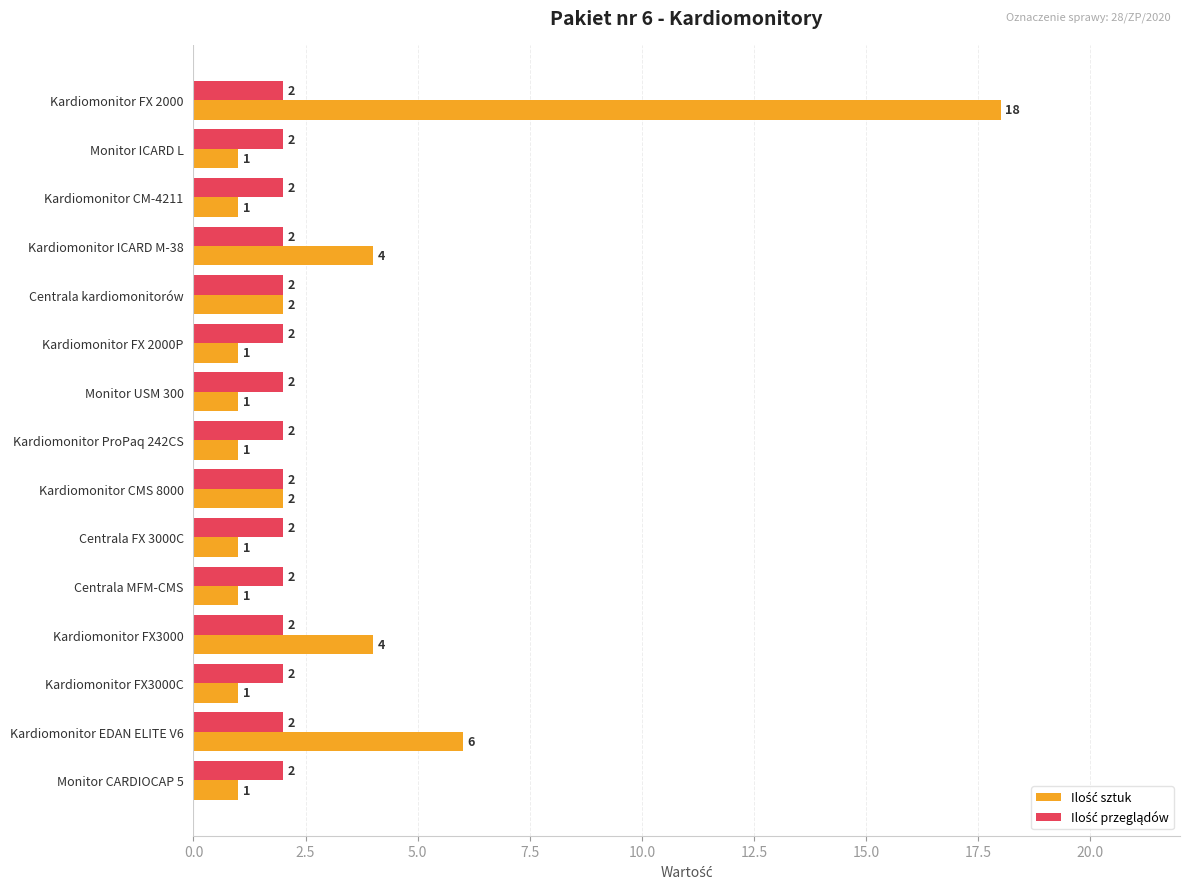

At which category is the sum across all series the highest?

Kardiomonitor FX 2000